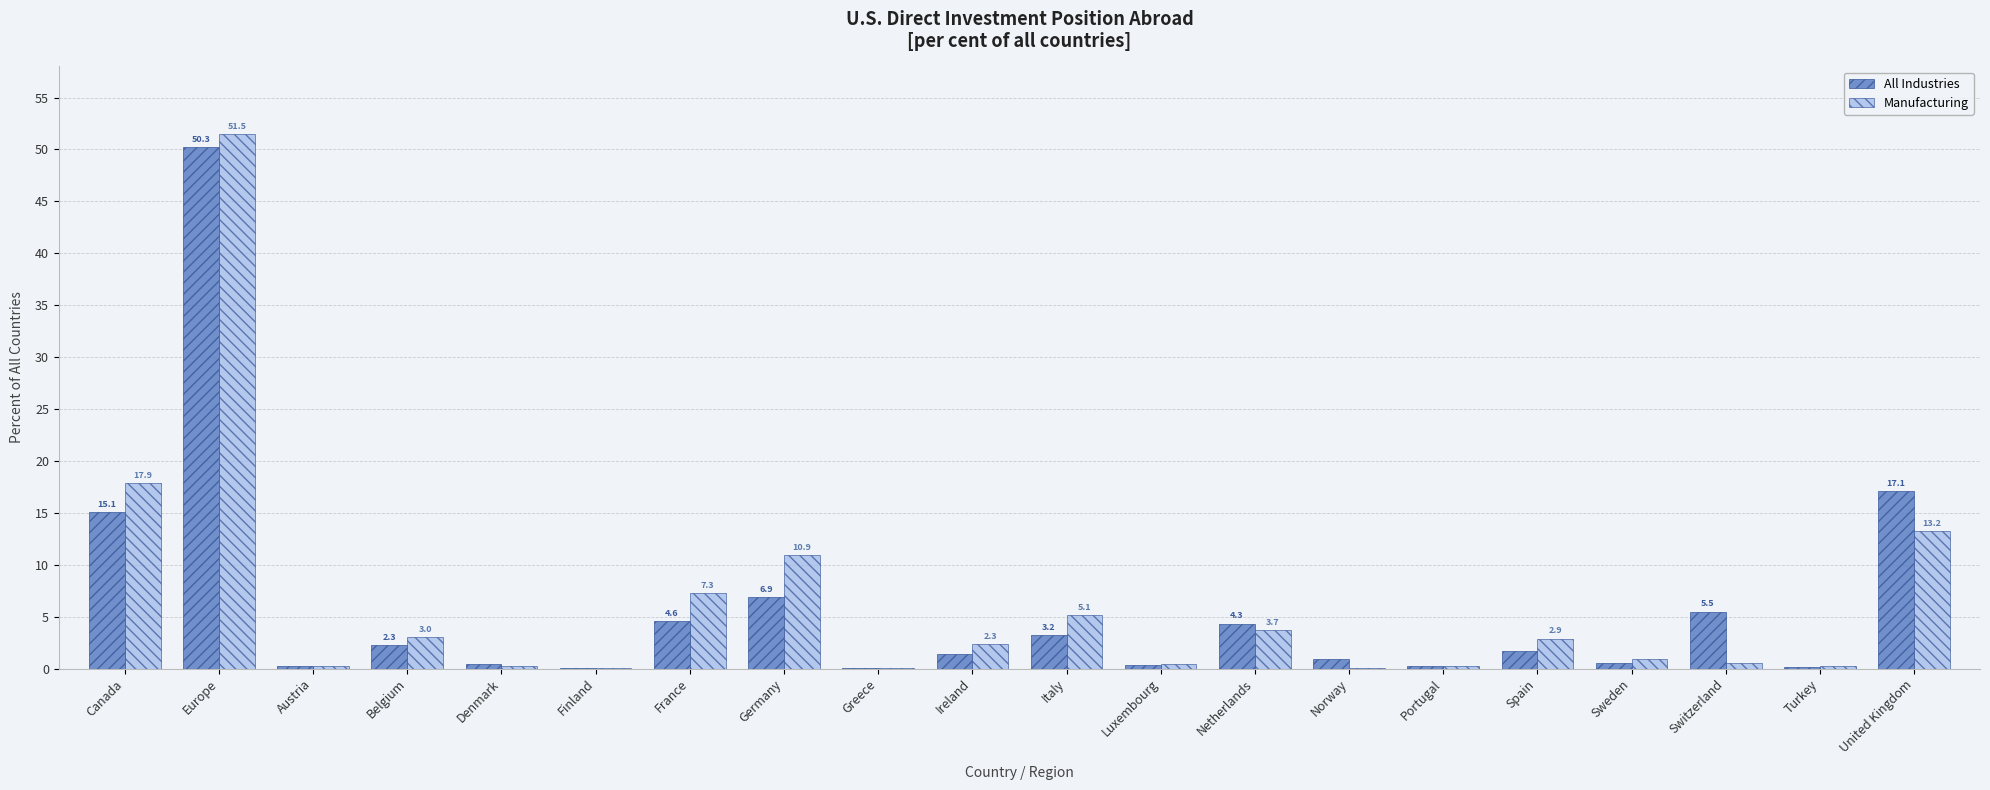

Between Germany and Spain, which series saw the biggest shift?

Manufacturing